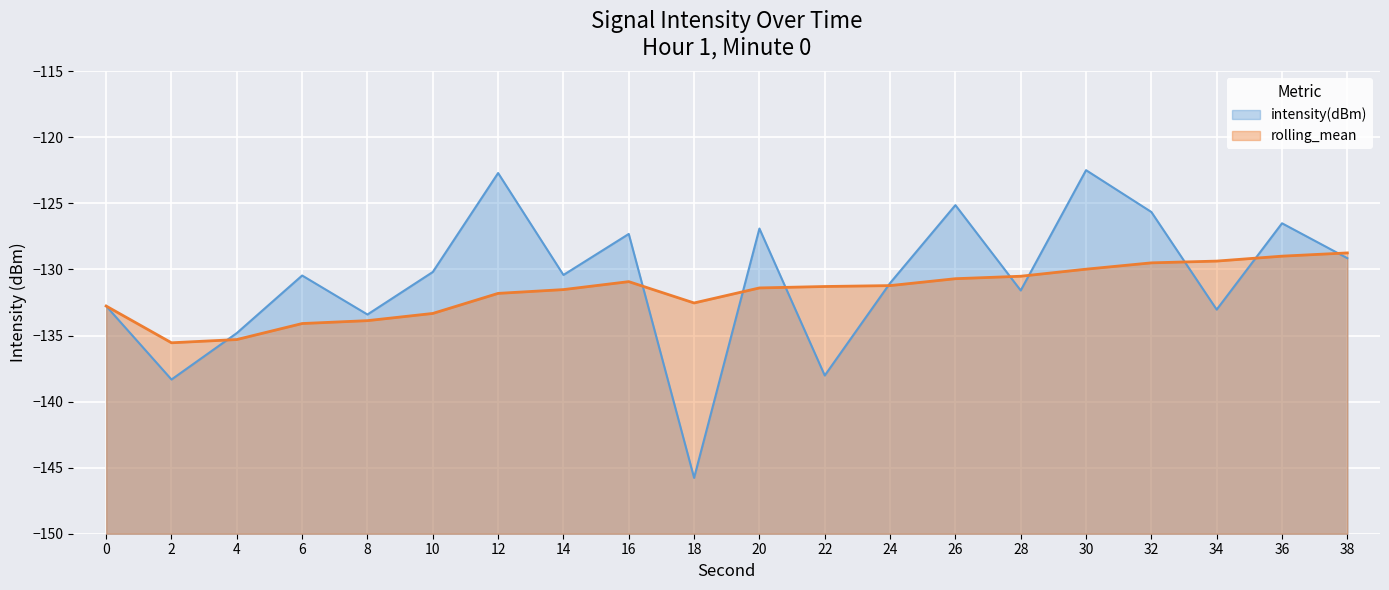

At 14, list the series in order from smallest to largest.

rolling_mean, intensity(dBm)